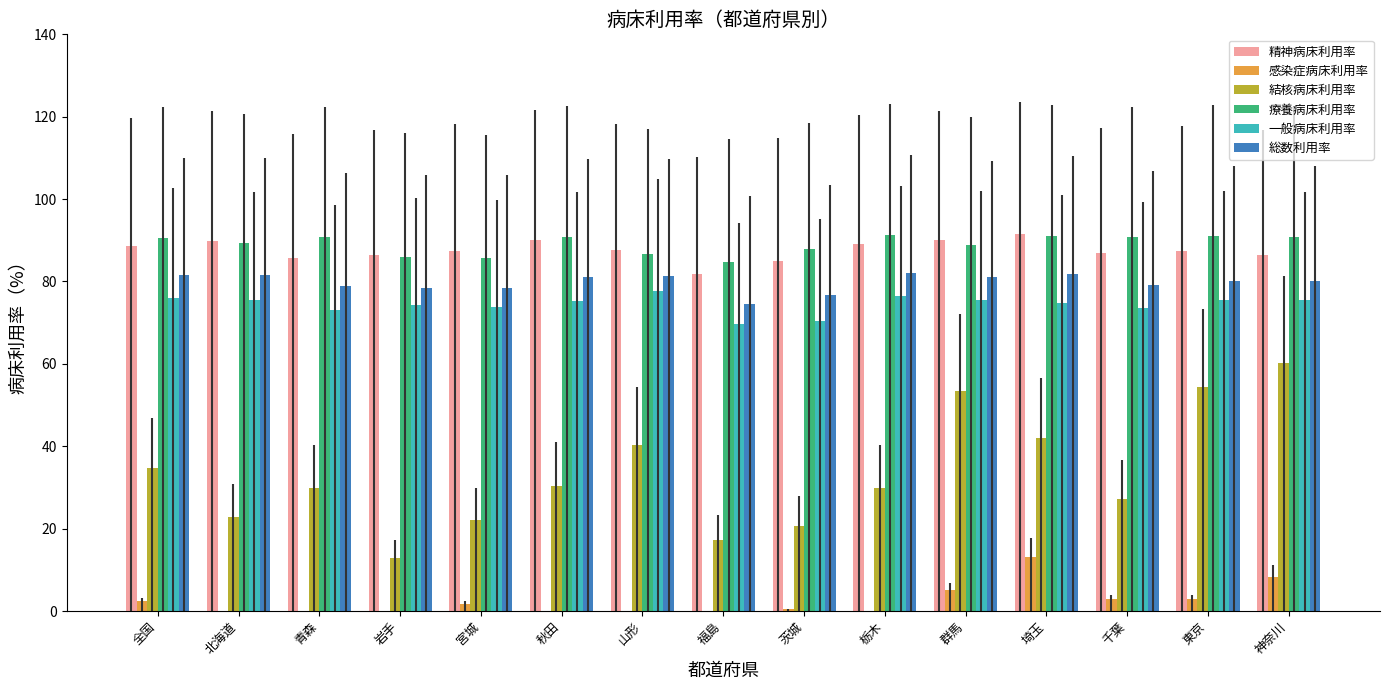

What is the total value across all series at 山形?

373.6